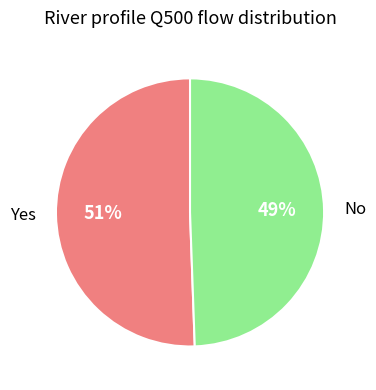

How many segments does this pie chart have?

2